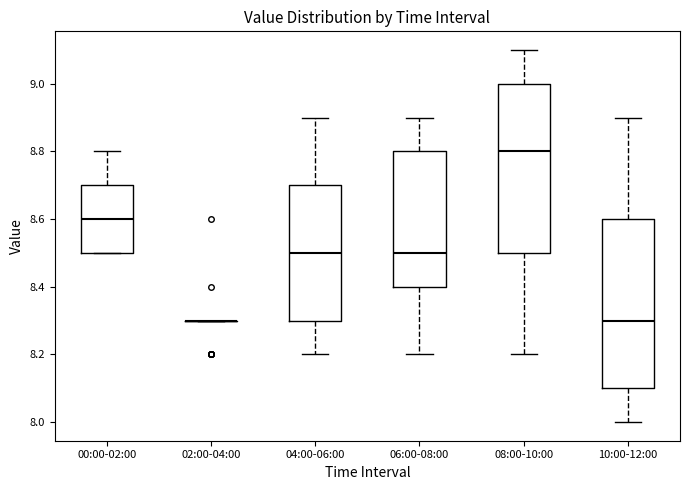

Reading left to right, read every box against the y-axis: the position of its median line, the range the box covers, and the ends of its whiskers. The values are not printed on the chart, so give them approximately, as read against the axis.

00:00-02:00: median 8.6, box 8.5 to 8.7, whiskers 8.5 to 8.8
02:00-04:00: box collapsed to a line at 8.3, whiskers 8.3 to 8.3
04:00-06:00: median 8.5, box 8.3 to 8.7, whiskers 8.2 to 8.9
06:00-08:00: median 8.5, box 8.4 to 8.8, whiskers 8.2 to 8.9
08:00-10:00: median 8.8, box 8.5 to 9.0, whiskers 8.2 to 9.1
10:00-12:00: median 8.3, box 8.1 to 8.6, whiskers 8.0 to 8.9